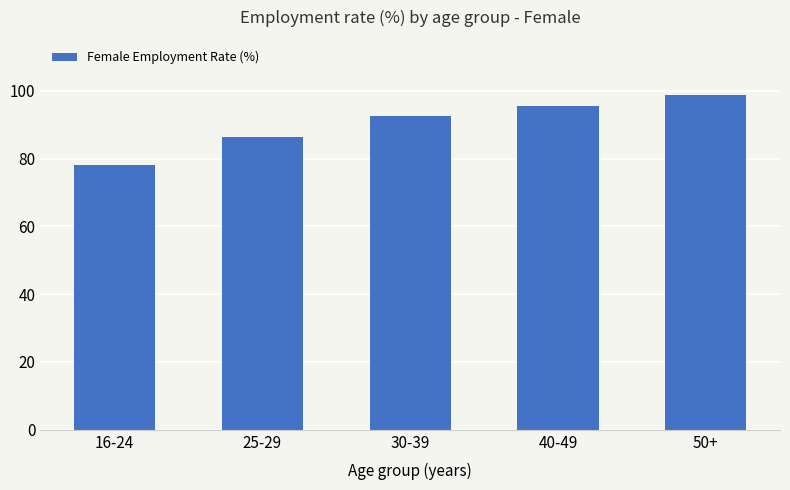

How many data points are above 92?

3